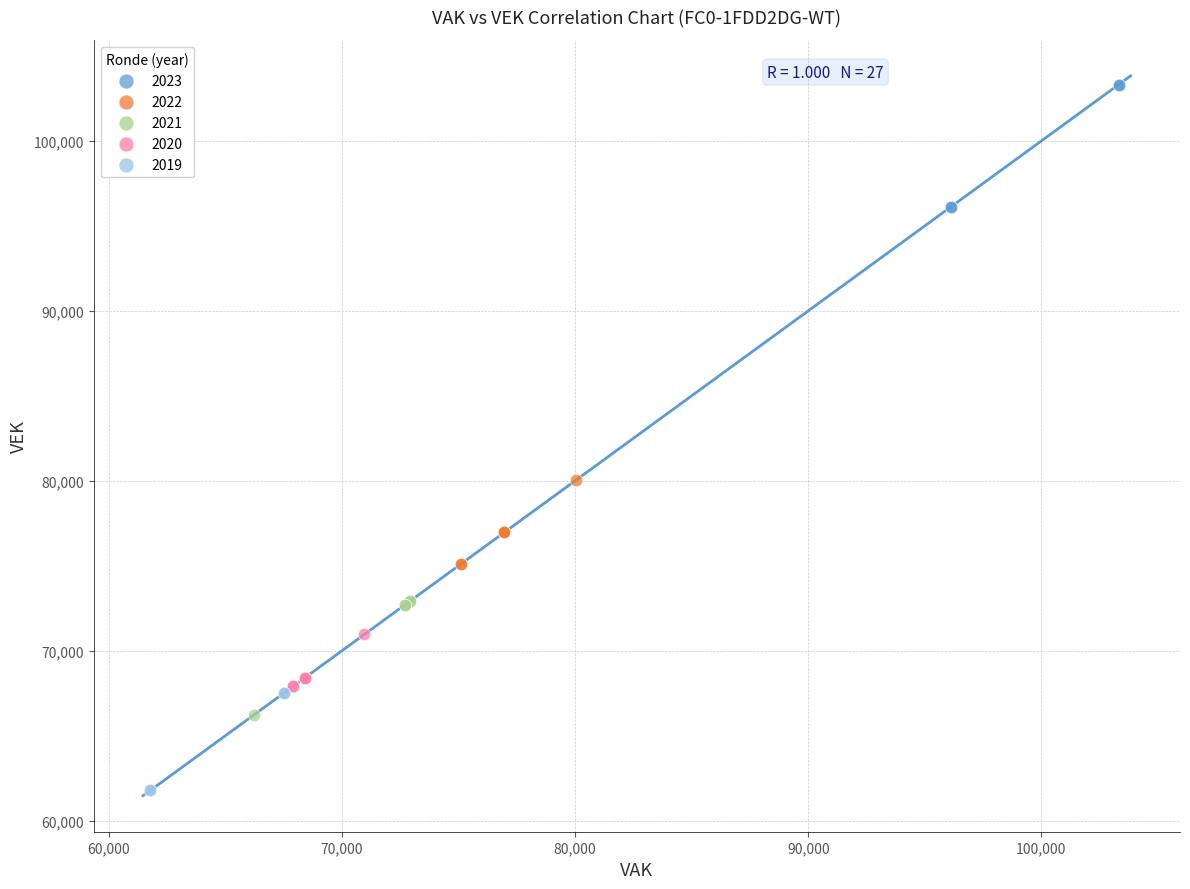

What are all the series names shown in the legend?

2023, 2022, 2021, 2020, 2019